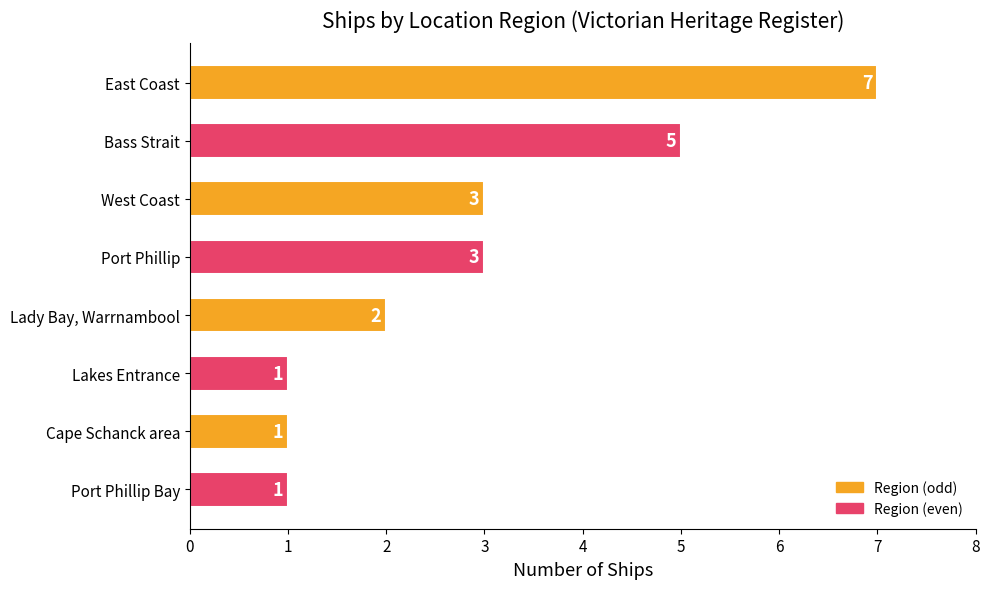

What is the difference between the maximum and minimum values?

6